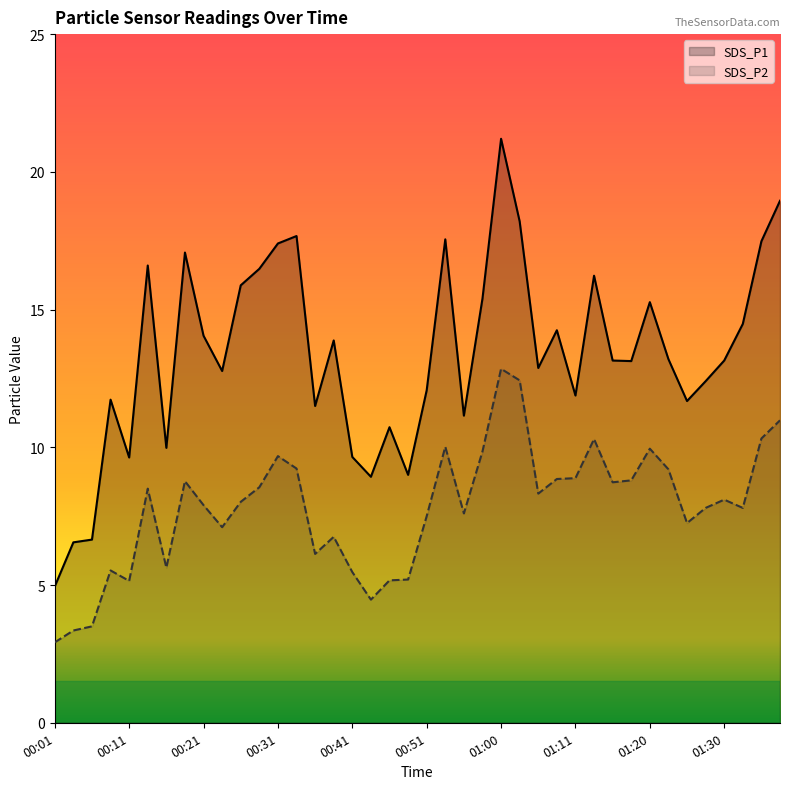

Read the SDS_P2 value at 01:20.

9.9